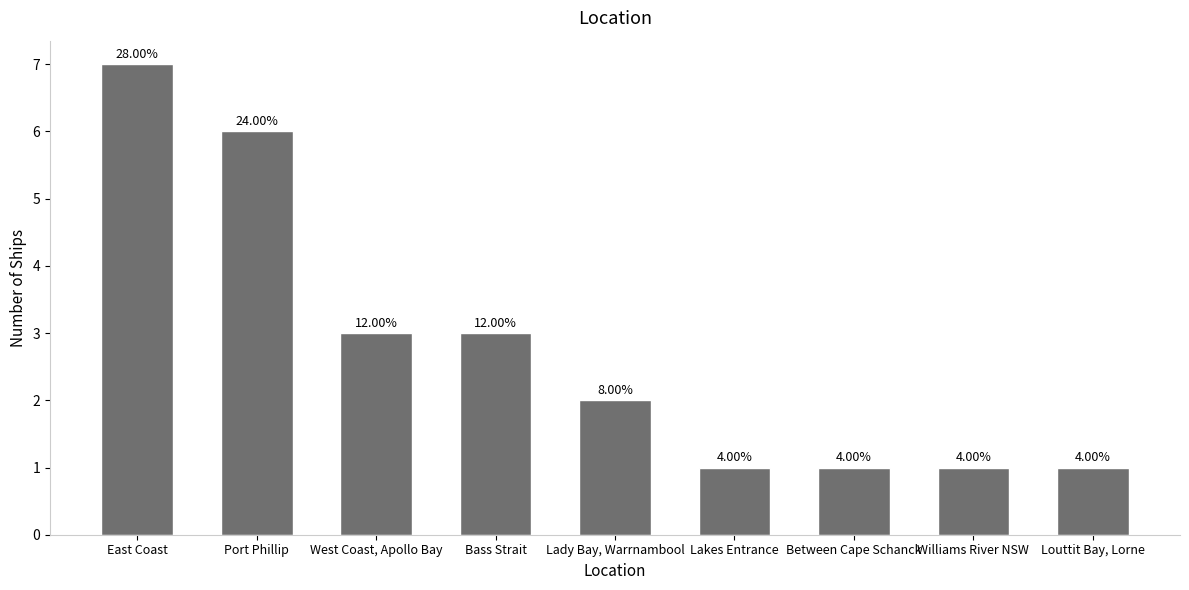

What is the minimum value shown in the chart?

1